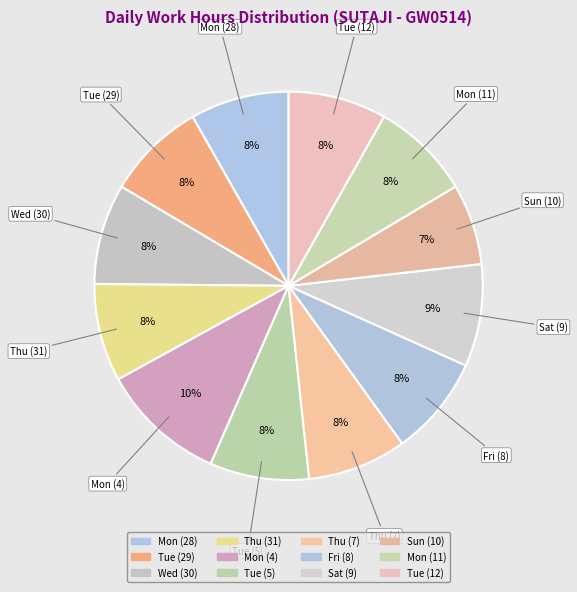

To the nearest percent, what portion does Wed (30) represent?

8%